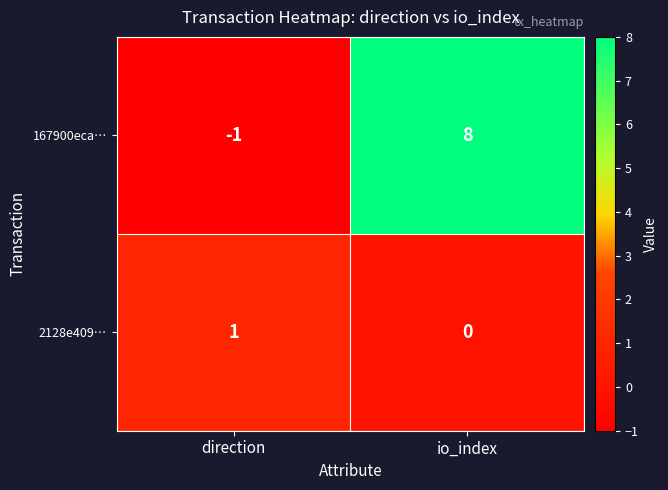

Which category has the lowest value in the 2128e409… series?

io_index